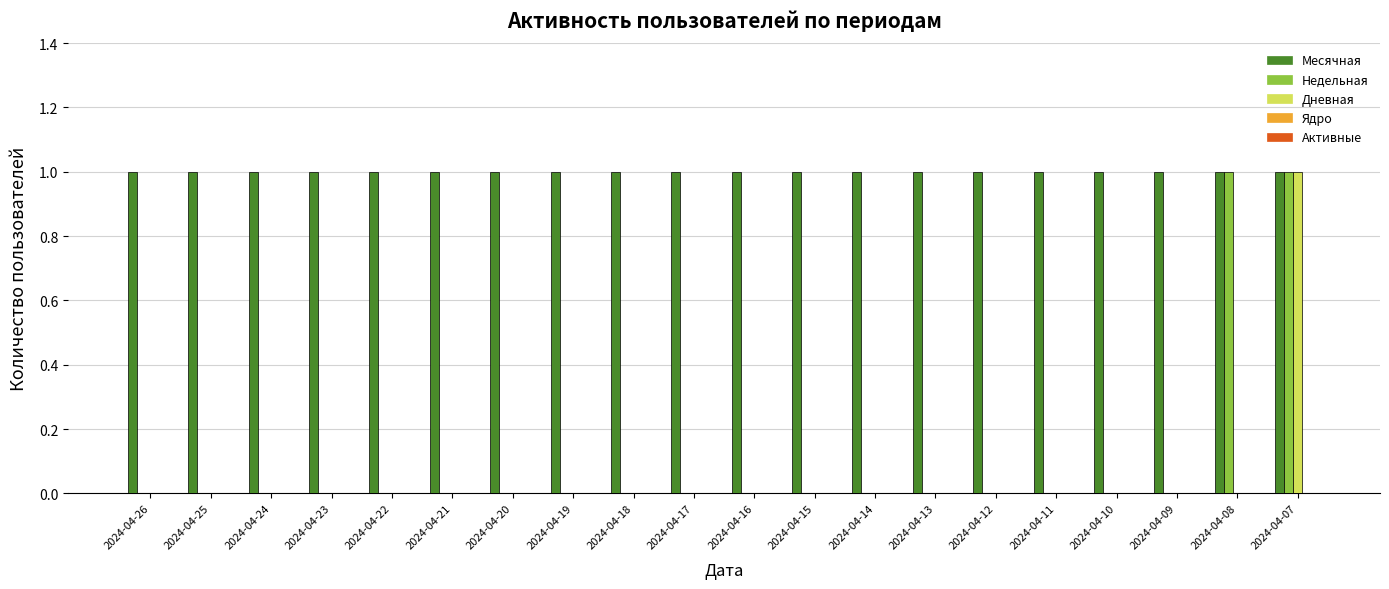

How many data points does each series have?

20